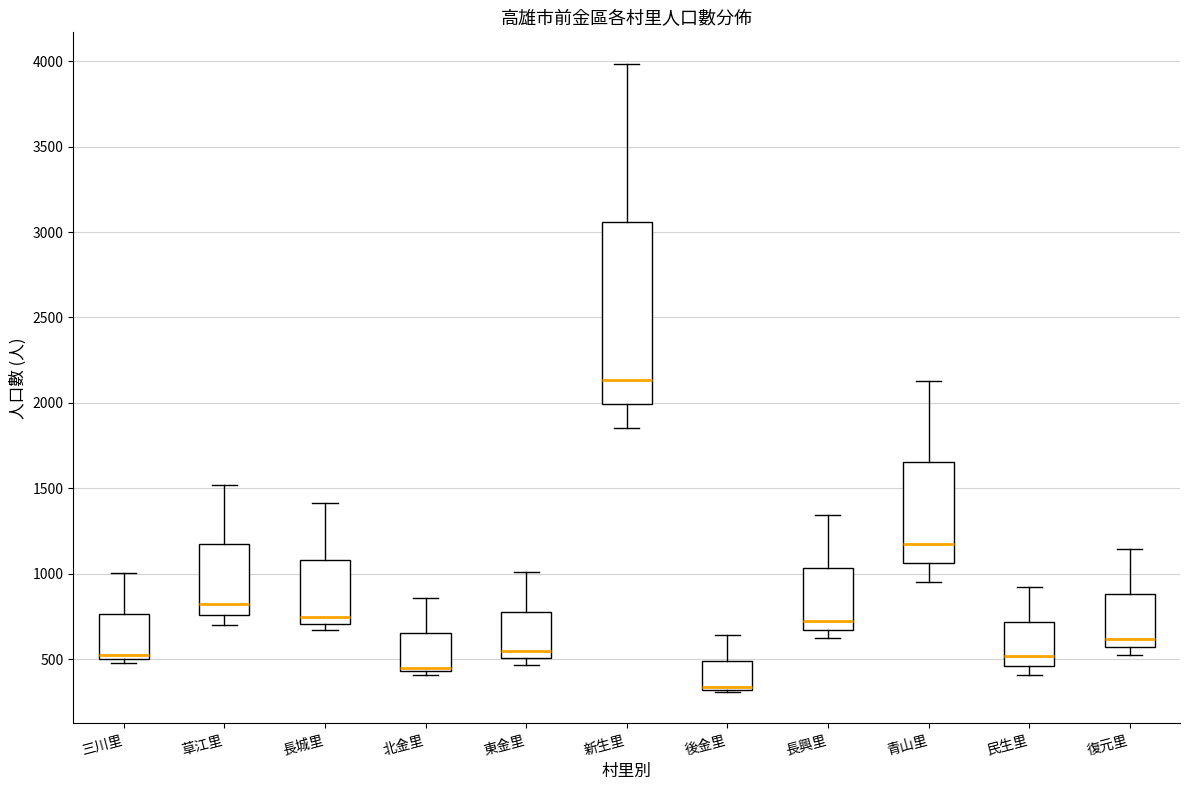

Where does the median line of the box for 復元里 sit on the y-axis? The values are not printed on the chart, so give them approximately, as read against the axis.

600